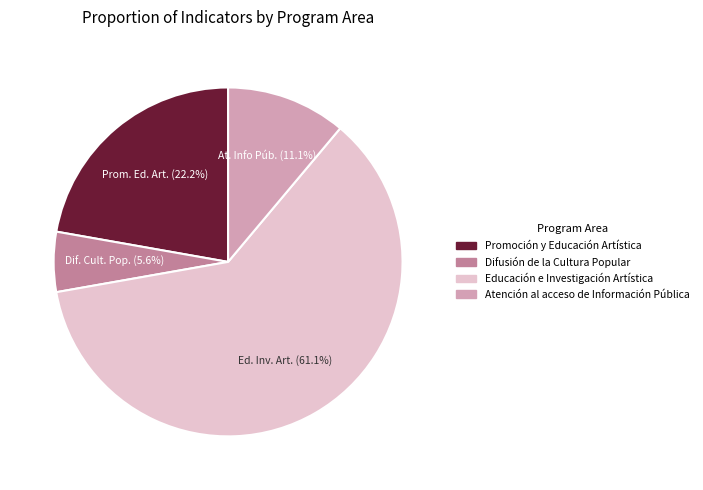

To the nearest percent, what is the average slice percentage?

25%